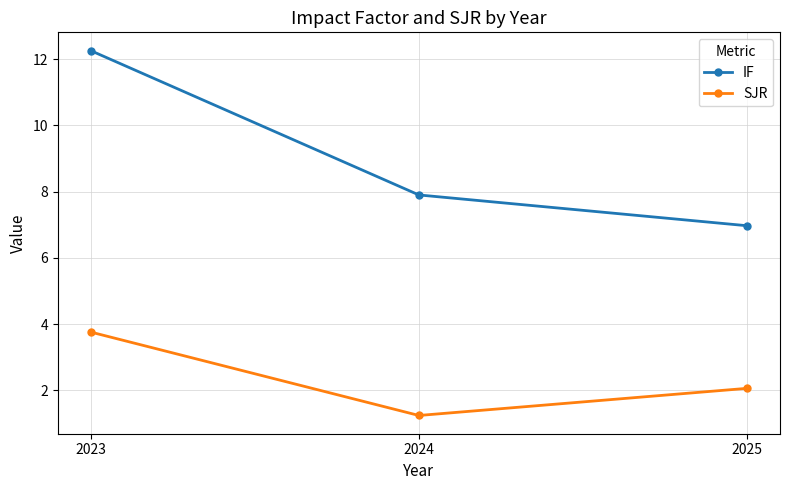

At which label does IF reach its peak?

2023